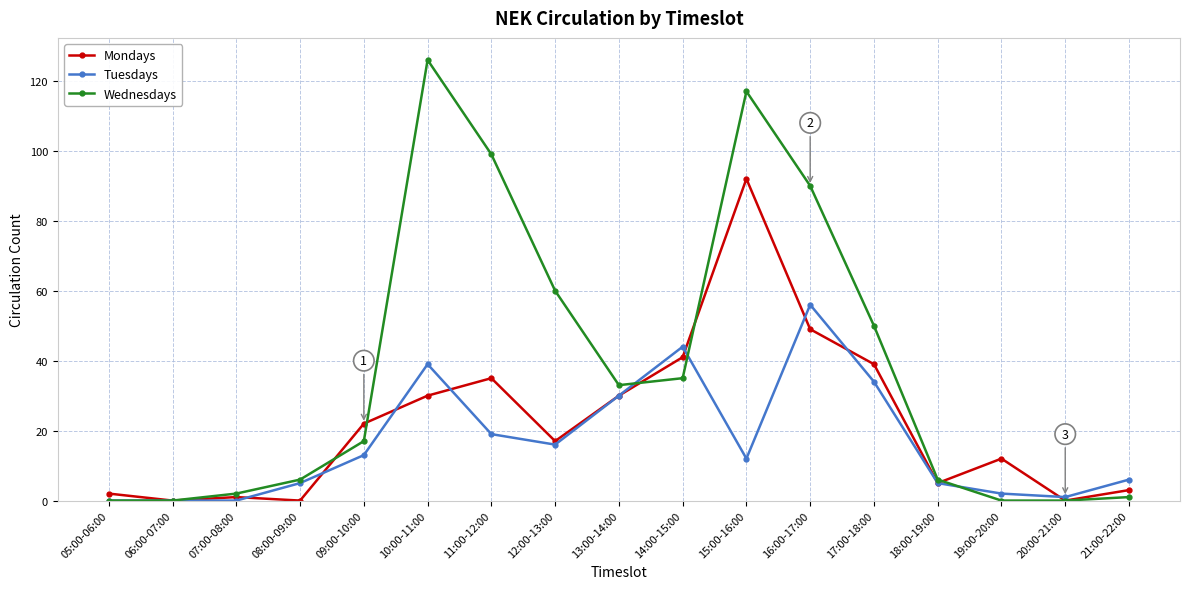

What is the sum of the Mondays values at 11:00-12:00 and 12:00-13:00?

52